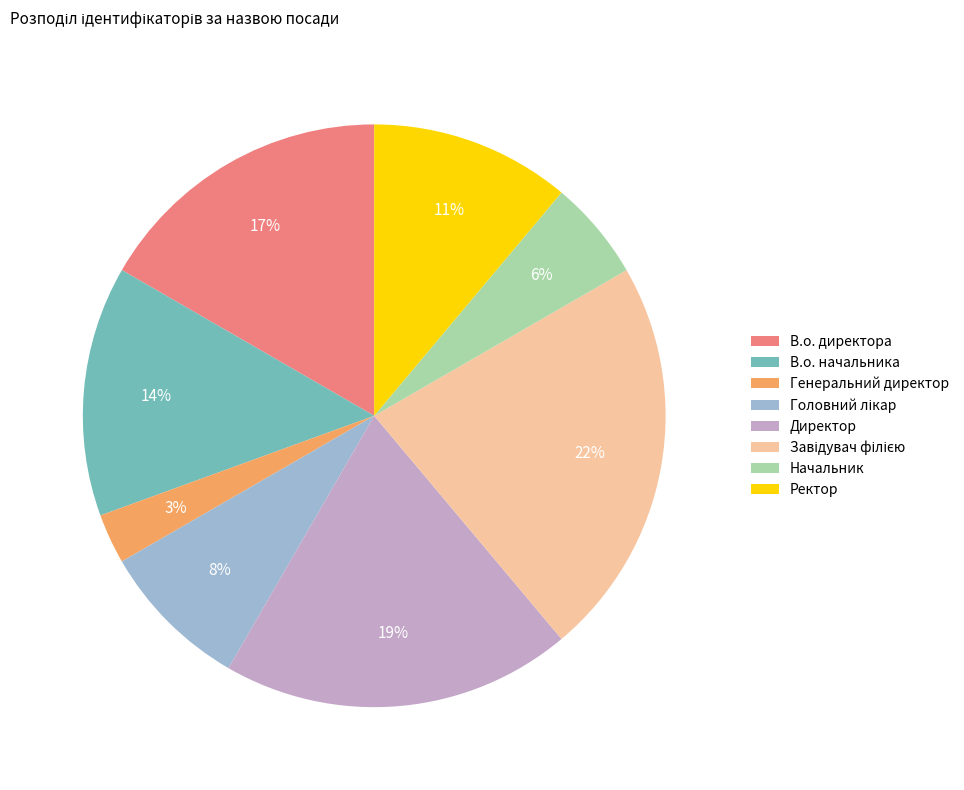

What is the smallest slice in the pie chart?

Генеральний директор